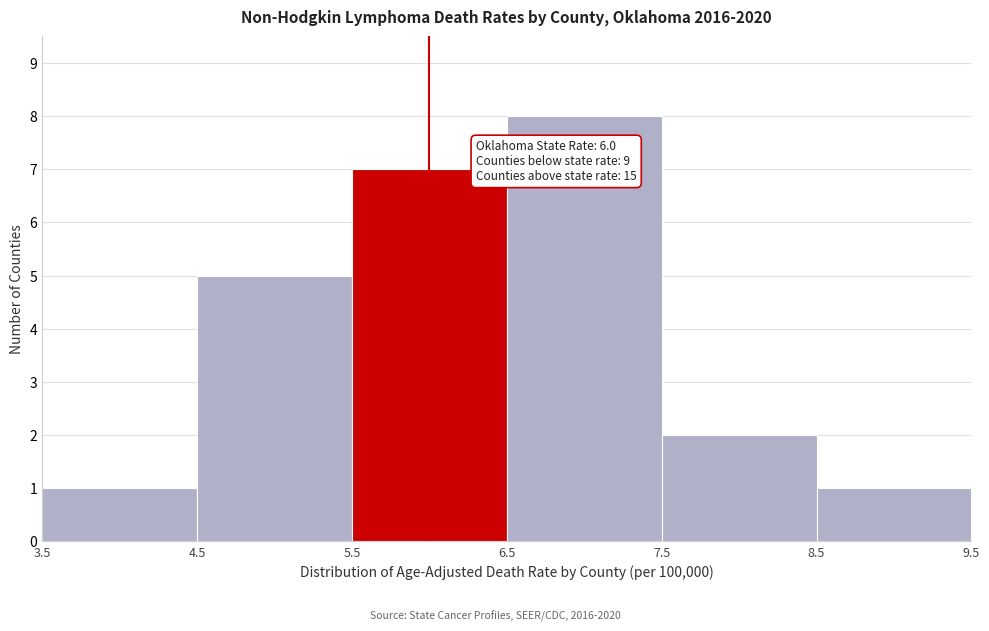

Over which range of the x-axis is the bar tallest?

6.5 to 7.5